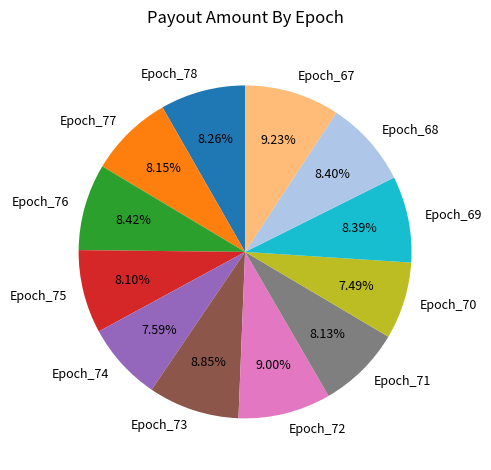

True or false: Epoch_73 accounts for 9% of the total.

True